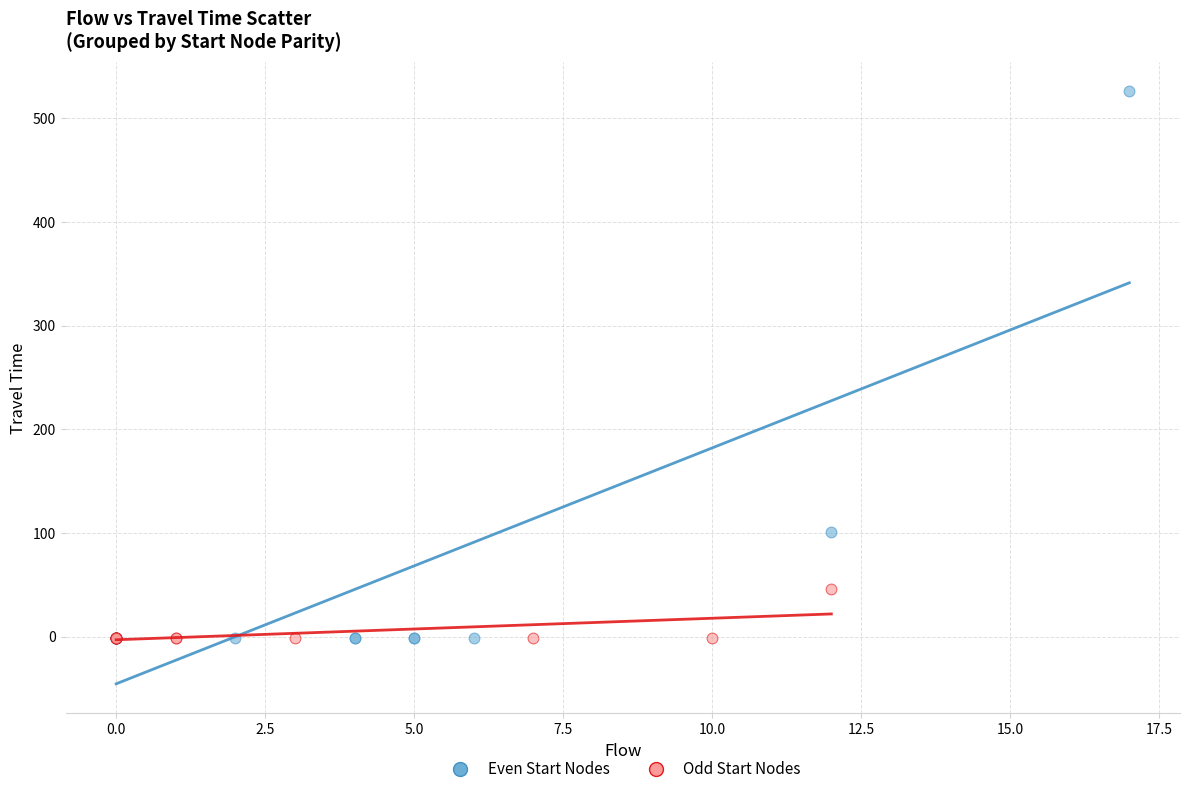

Which series has the largest Y range (max minus min)?

Even Start Nodes